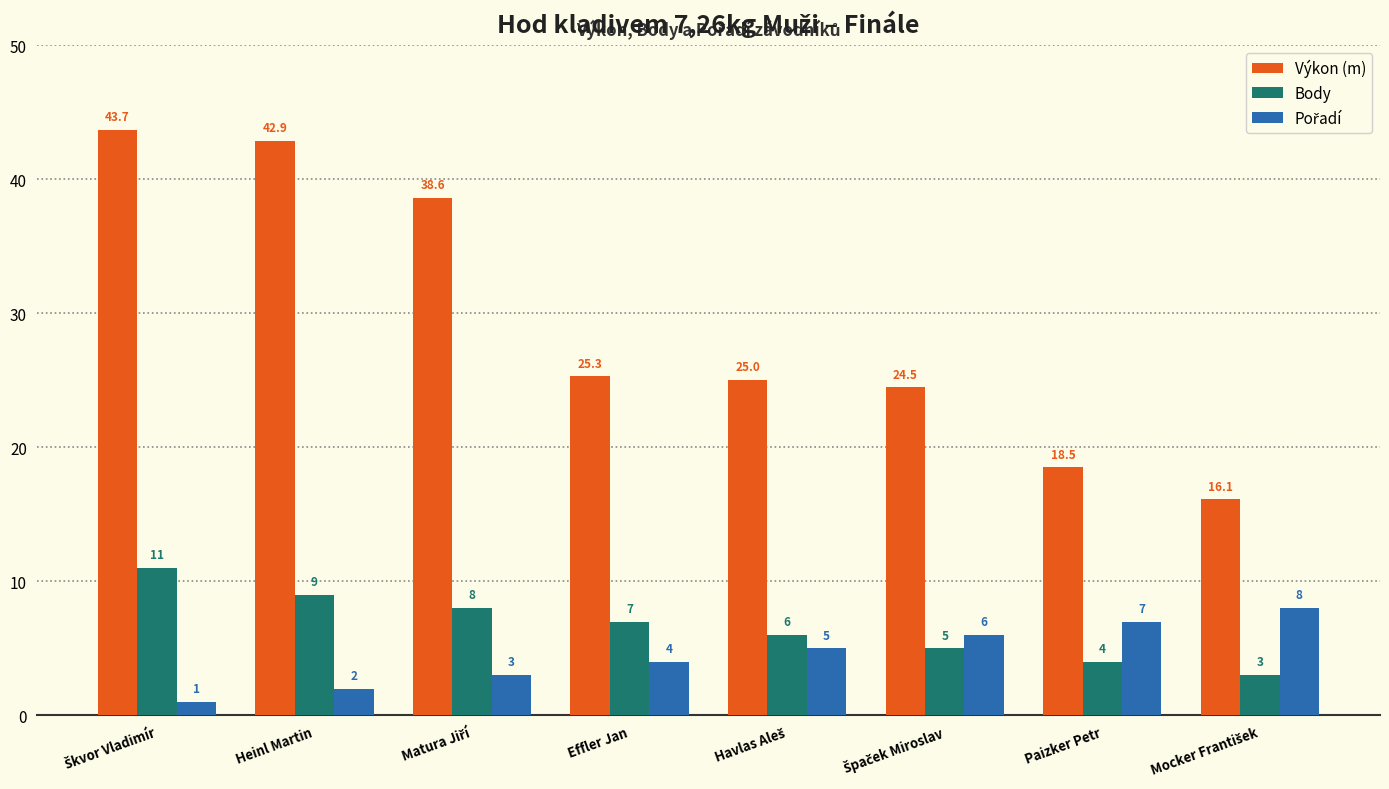

What is the difference between the maximum and minimum values in the Body series?

8.0